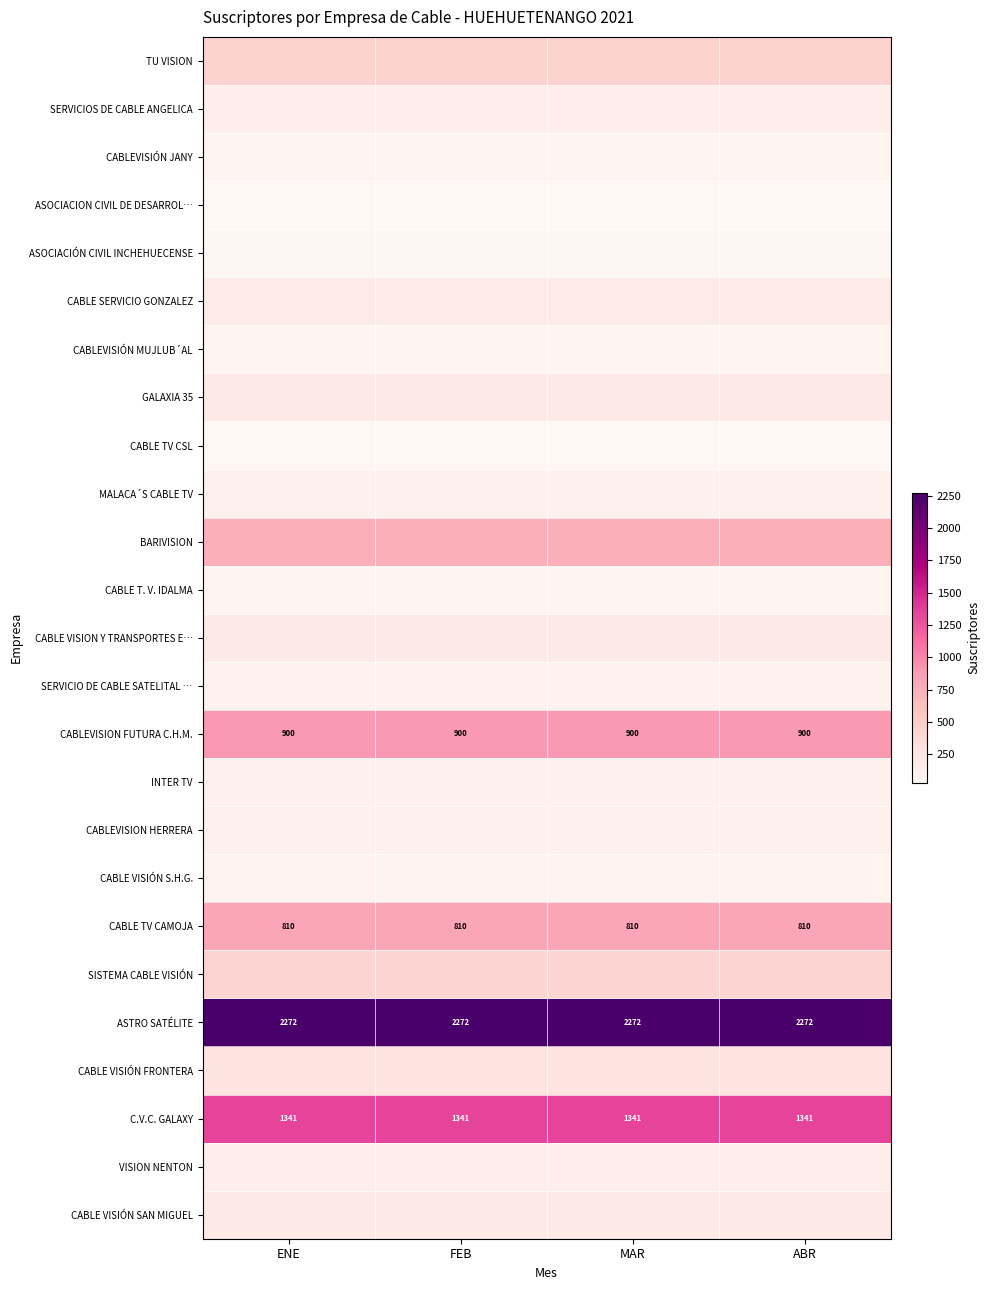

What is the difference between the highest and lowest values at ENE?

2243